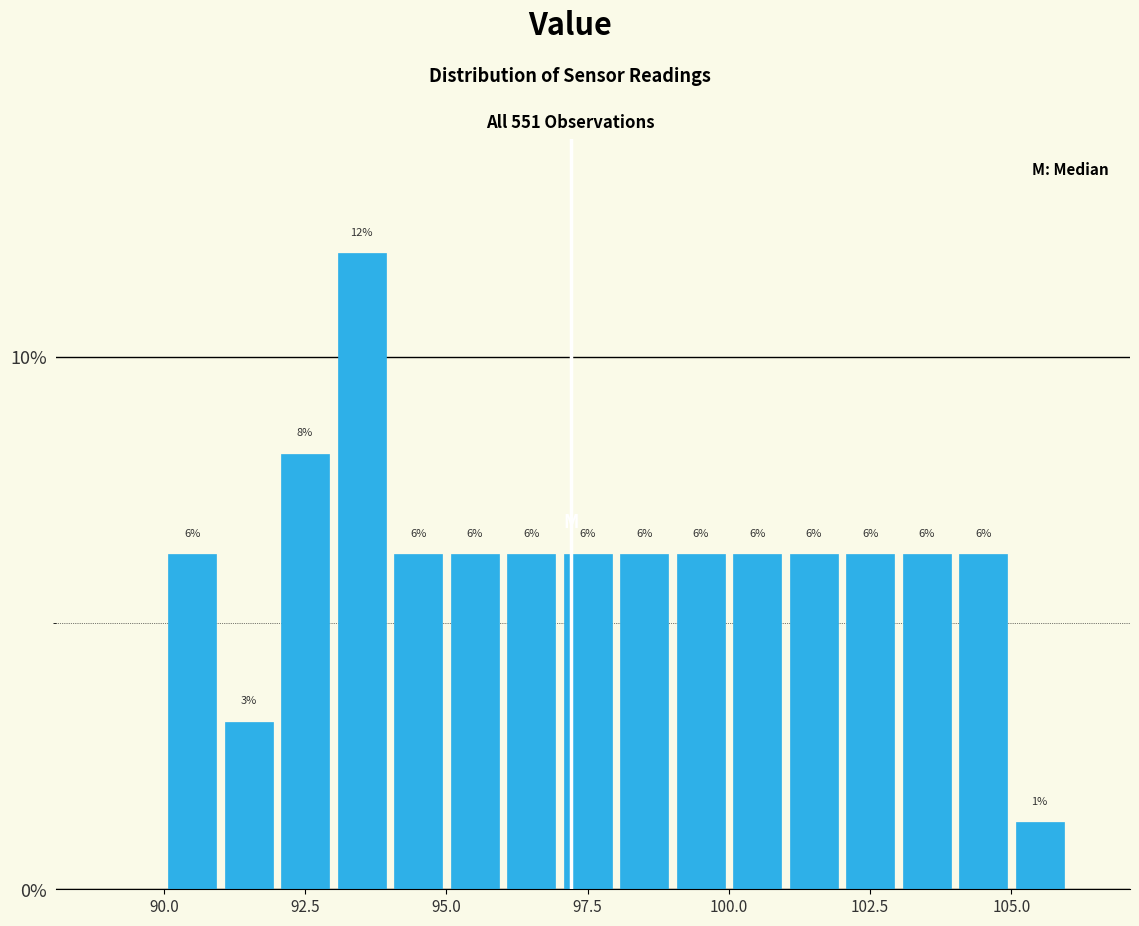

Around what value on the x-axis is the tallest bar? Give the approximate position of its centre, as read against the axis.

93.5